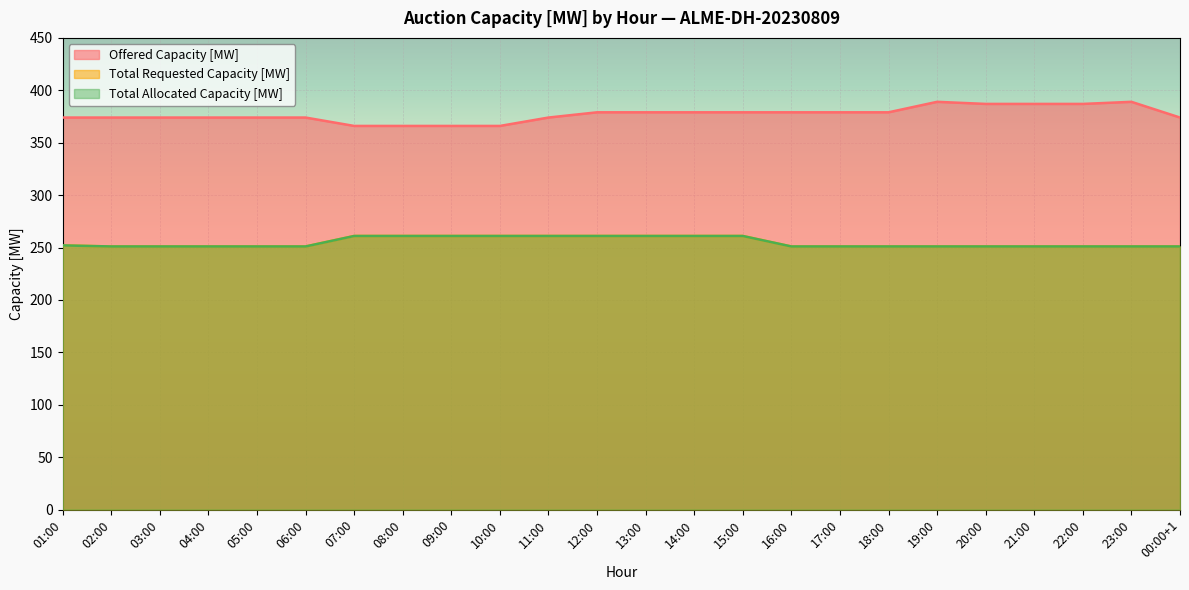

Reading right to left, extract all data points from this chart.

Offered Capacity [MW]: 374	389	387	387	387	389	379	379	379	379	379	379	379	374	366	366	366	366	374	374	374	374	374	374
Total Requested Capacity [MW]: 251	251	251	251	251	251	251	251	251	261	261	261	261	261	261	261	261	261	251	251	251	251	251	252
Total Allocated Capacity [MW]: 251	251	251	251	251	251	251	251	251	261	261	261	261	261	261	261	261	261	251	251	251	251	251	252